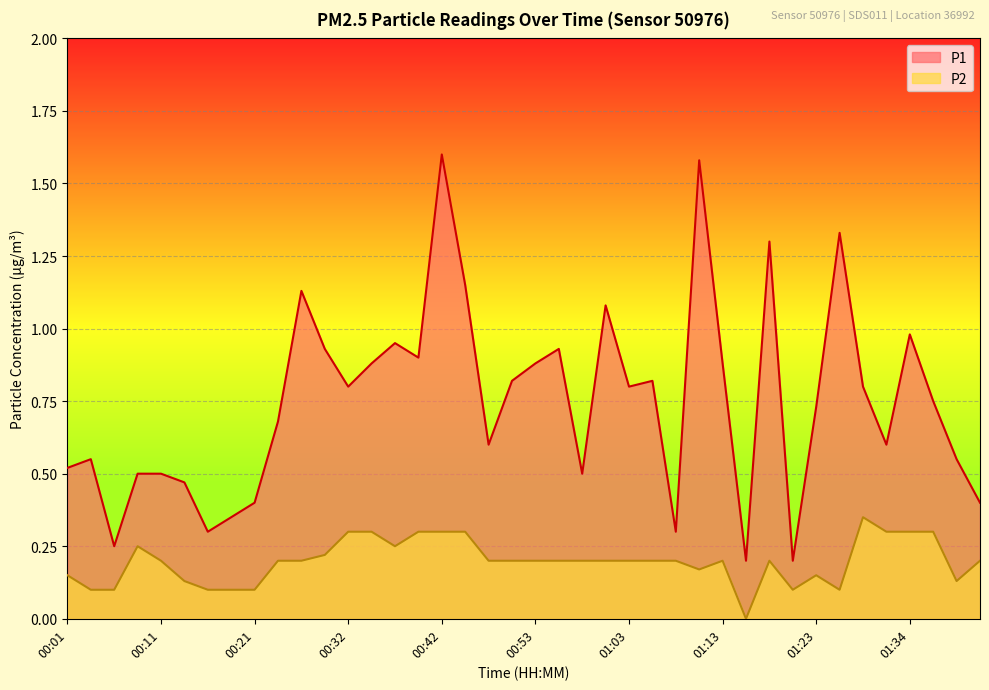

True or false: P2 has a value of 0.1 at 01:39.

True